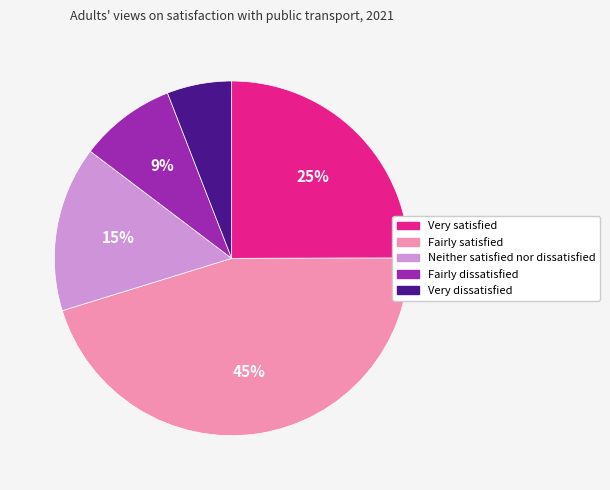

Which has a higher value, Very satisfied or Fairly dissatisfied?

Very satisfied